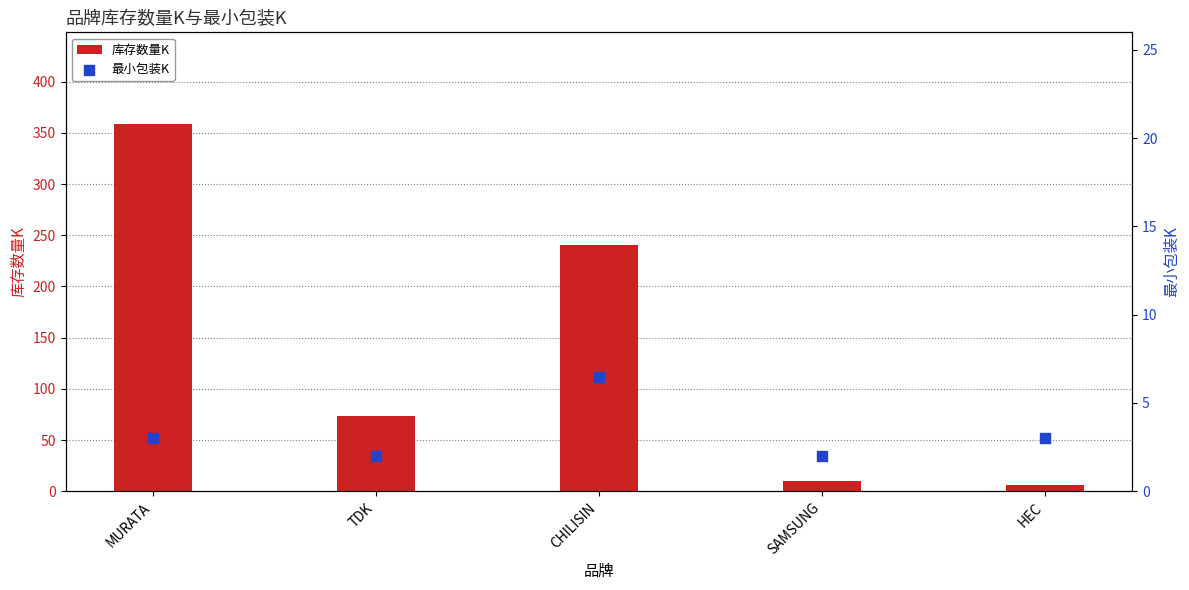

What is the total value across all series at MURATA?

361.5